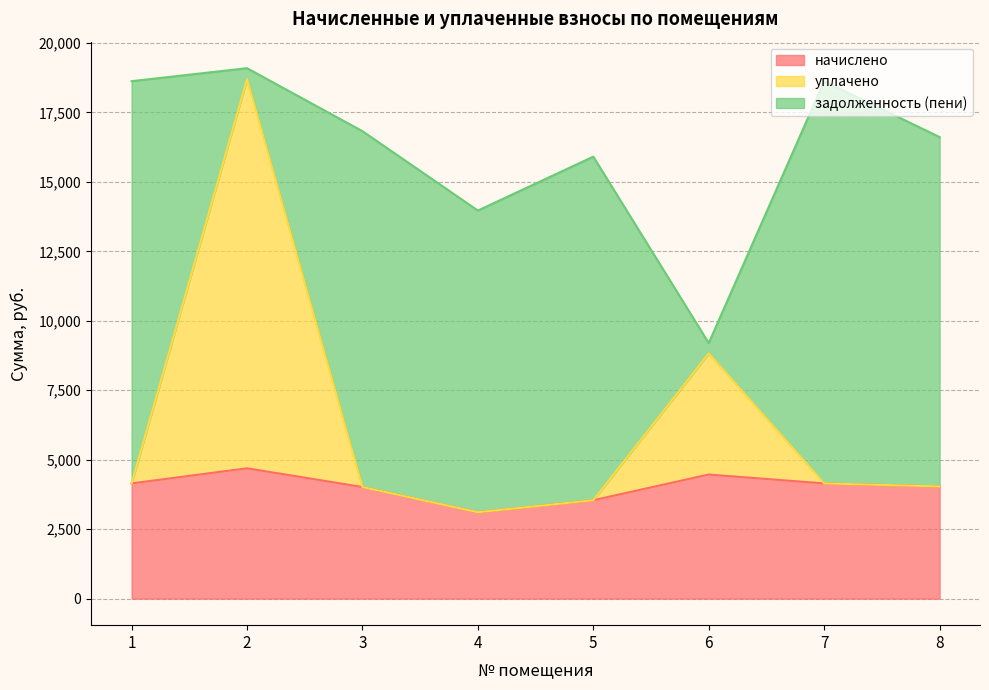

What is the difference between the maximum and minimum values in the уплачено series?

15590.5